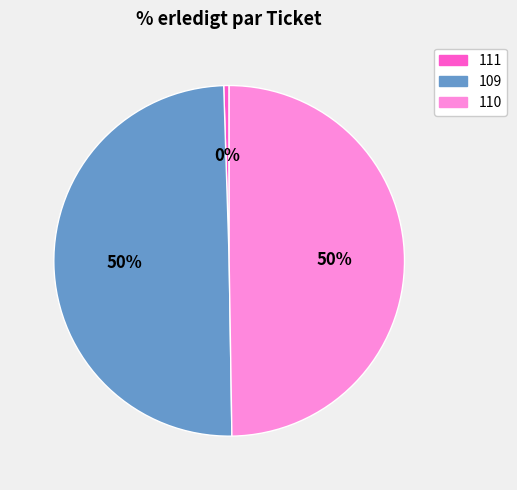

The 111 slice represents 0% of the pie. True or false?

True